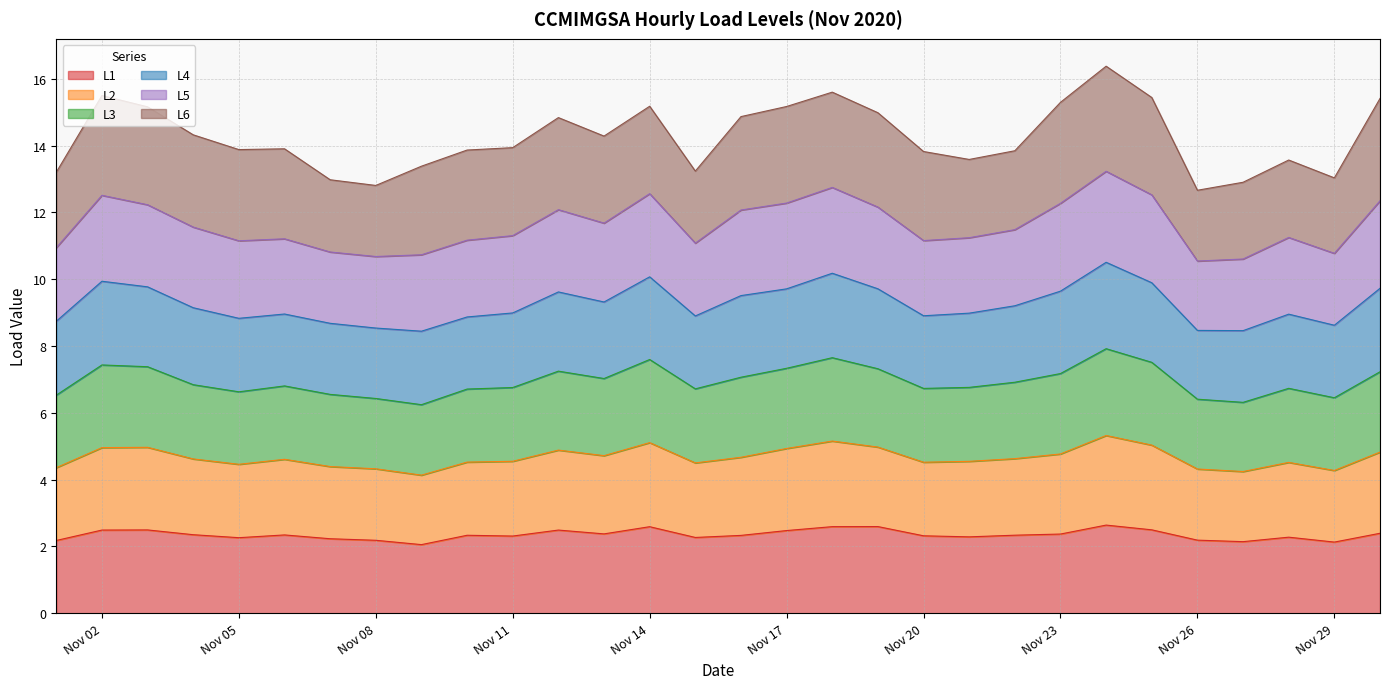

Which has a higher value, 2020-11-27 or 2020-11-03?

2020-11-03